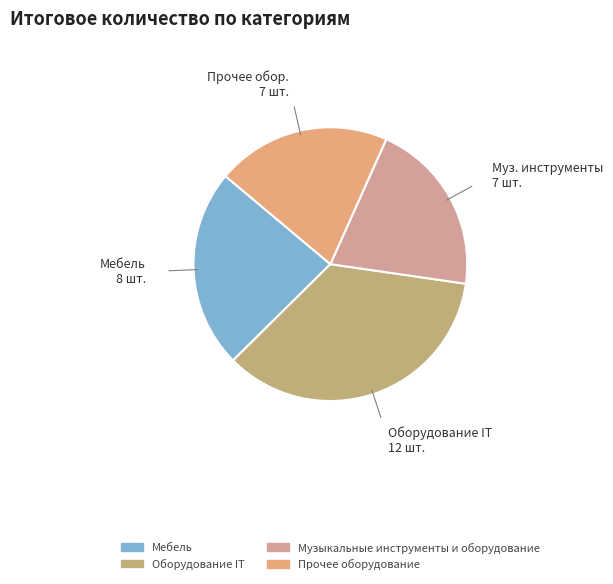

Which category has the smallest portion of the pie?

Музыкальные инструменты и оборудование